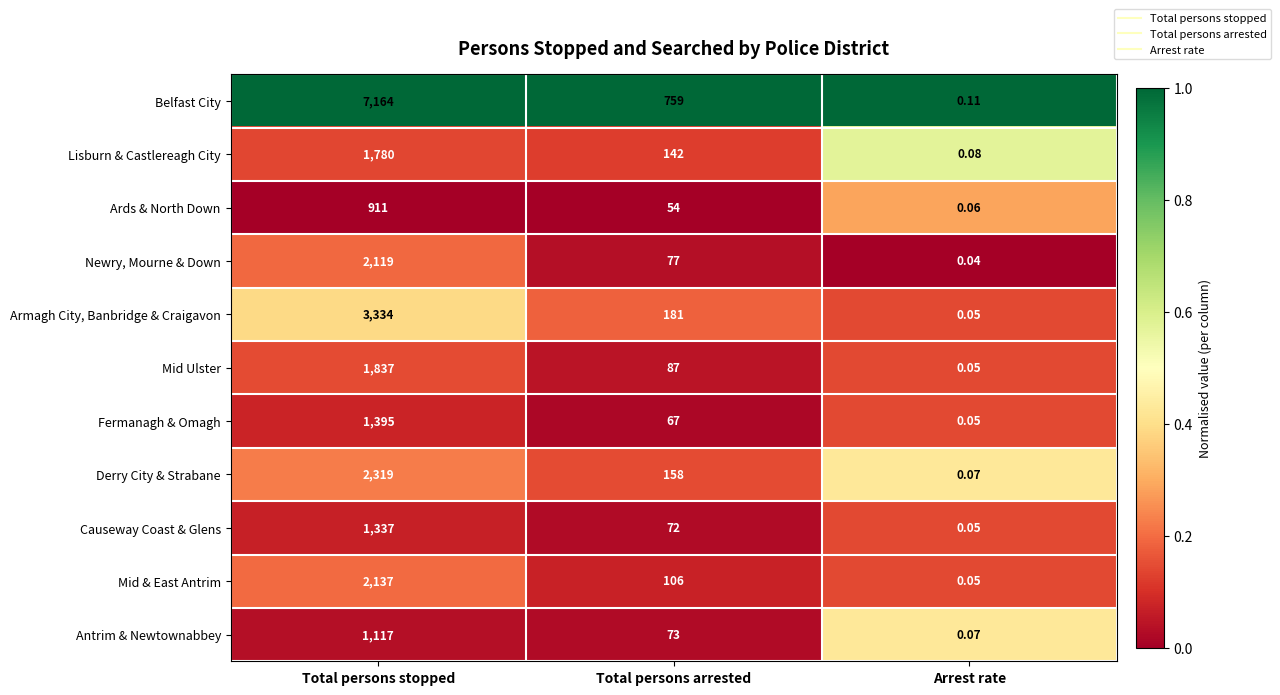

Which label corresponds to the smallest value in the chart?

Arrest rate